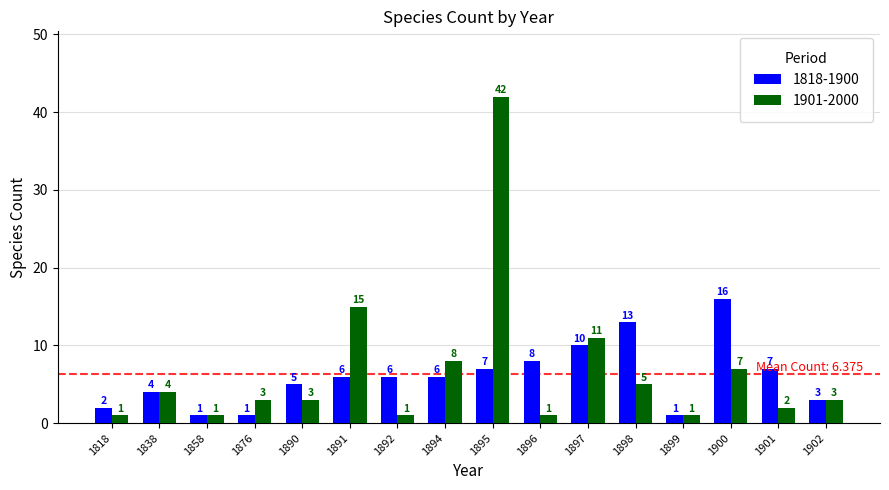

What value does the 1818-1900 series have at 1890, to the nearest 5?

5